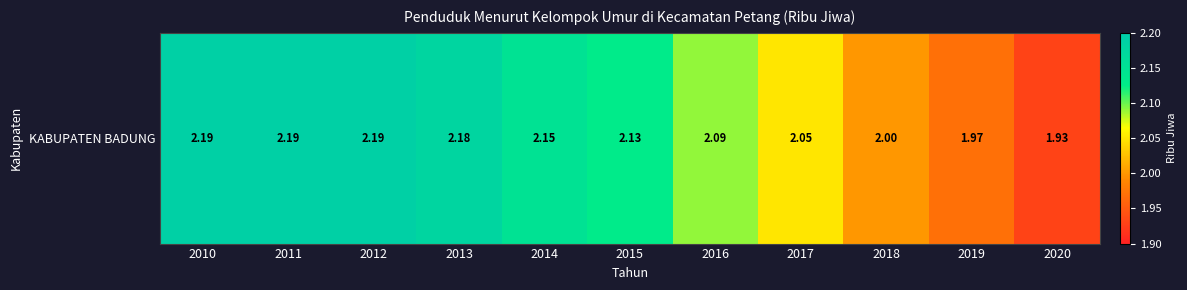

What is the maximum value shown in the chart?

2.2